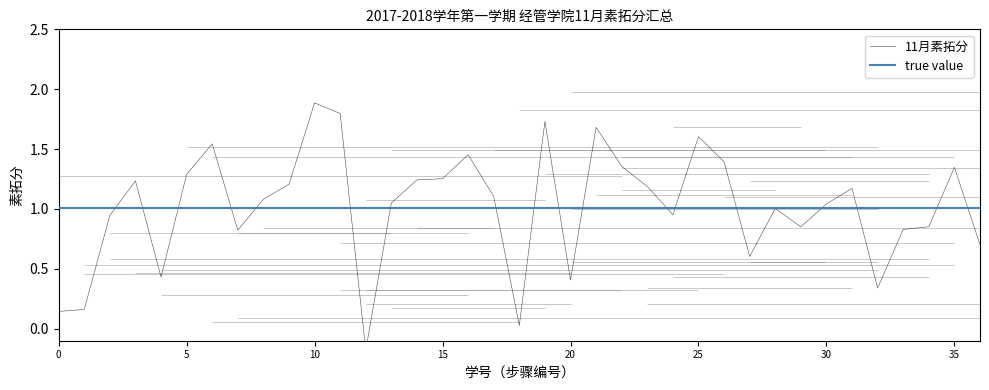

True or false: the data has more than 2 interior local peaks.

True